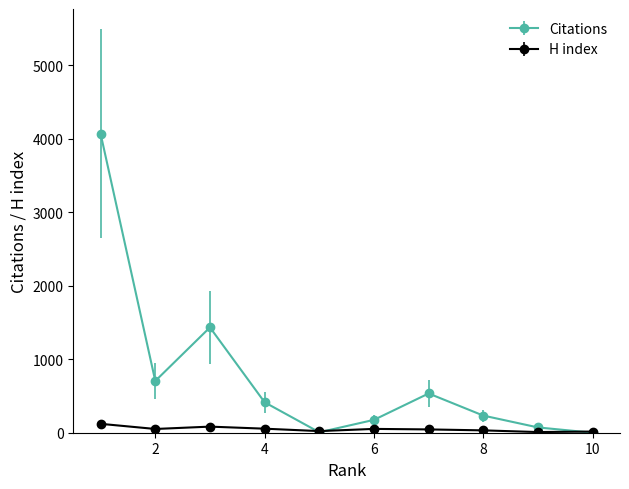

List the series in order of their peak value, highest first.

Citations, H index